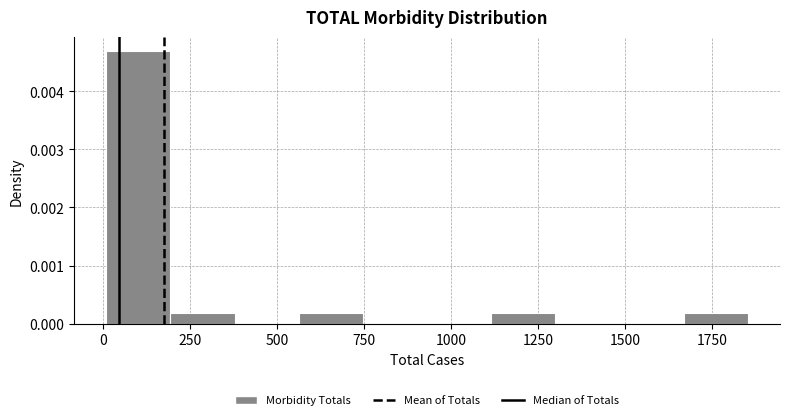

Around what value on the x-axis is the tallest bar? Give the approximate position of its centre, as read against the axis.

100